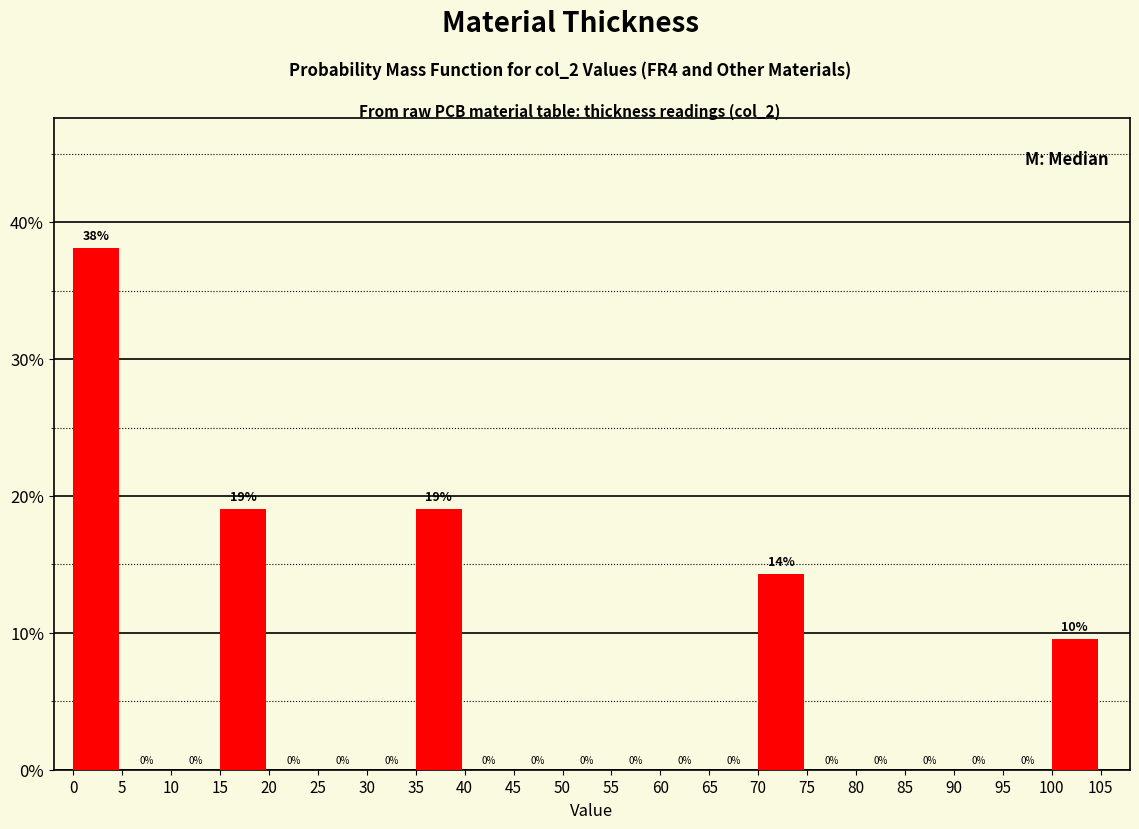

Which range on the x-axis has the tallest bar?

0 to 5